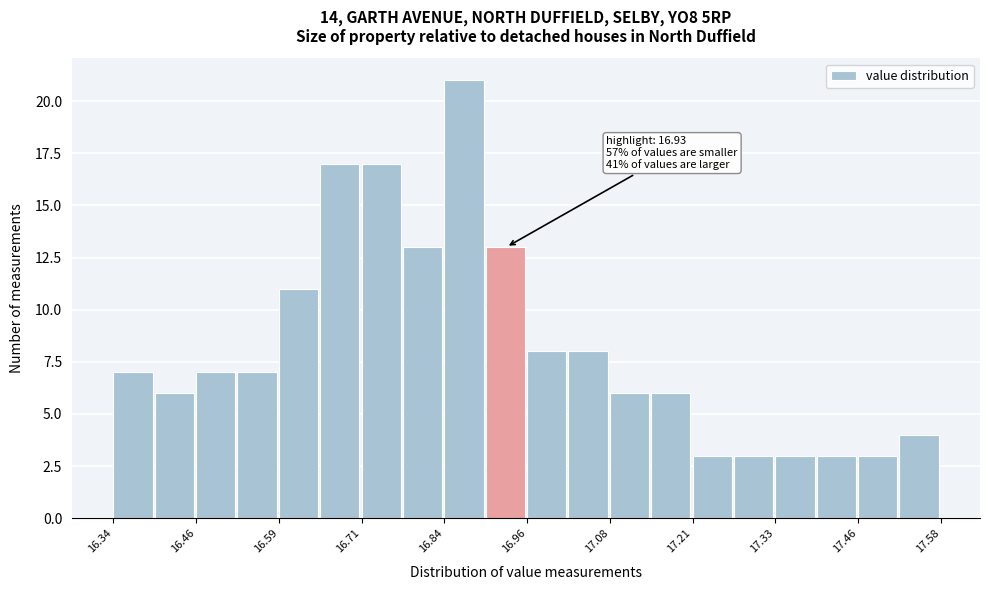

Around what value on the x-axis is the tallest bar? Give the approximate position of its centre, as read against the axis.

16.86